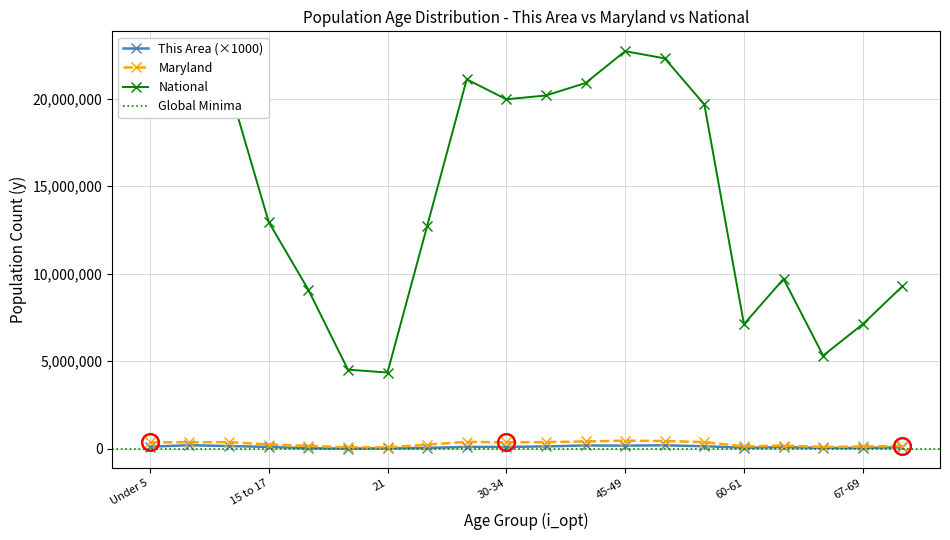

True or false: Maryland has more than 0 points higher than both neighbors.

True